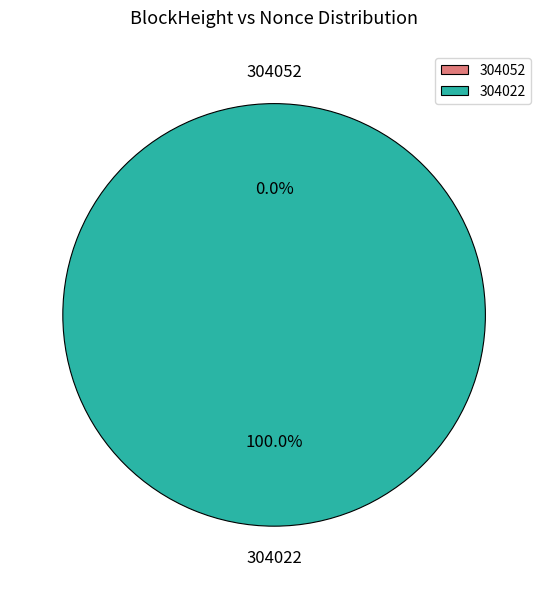

The 304022 slice represents 100% of the pie. True or false?

True